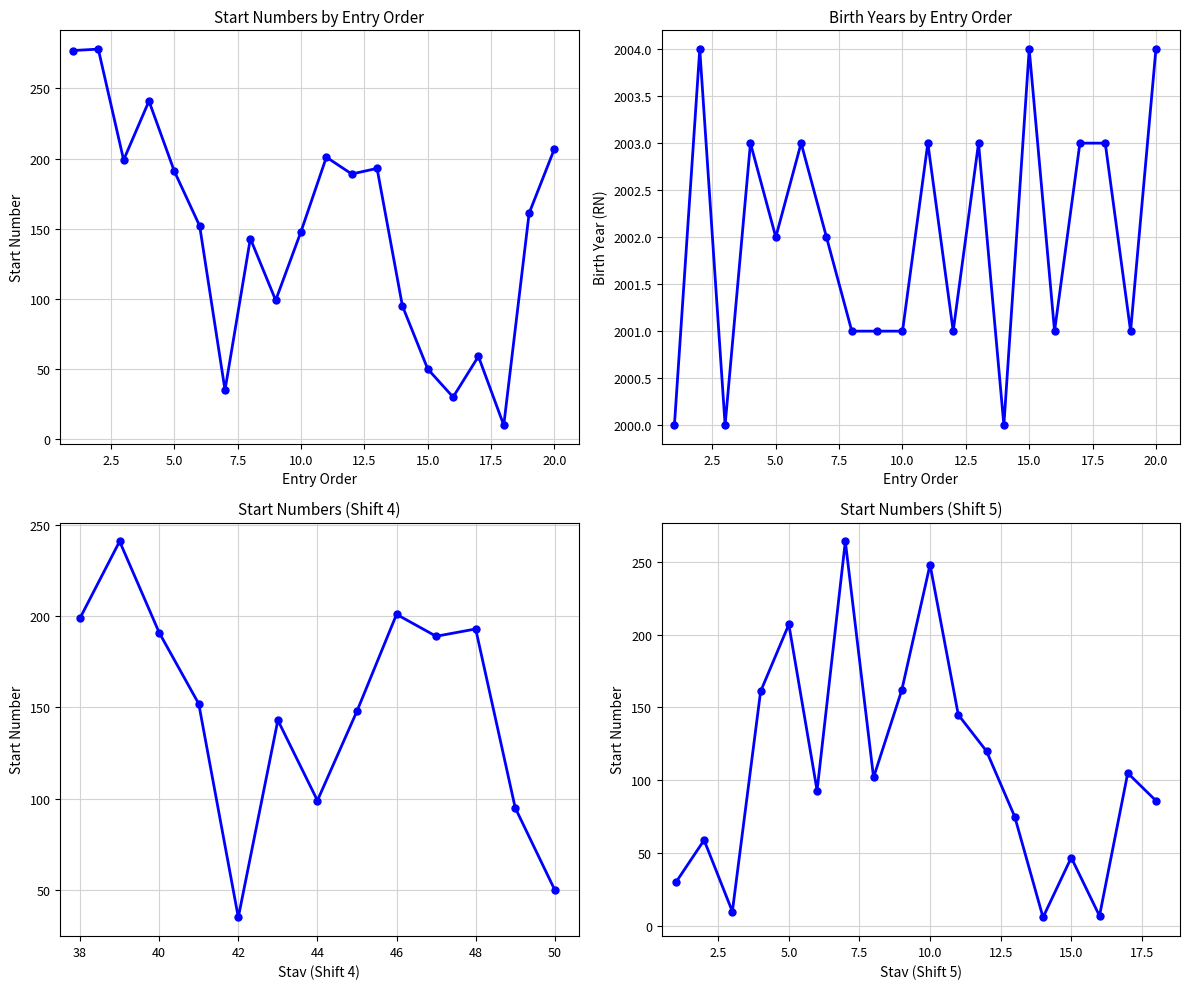

The value of Start.č. at 11 is 69. True or false?

False